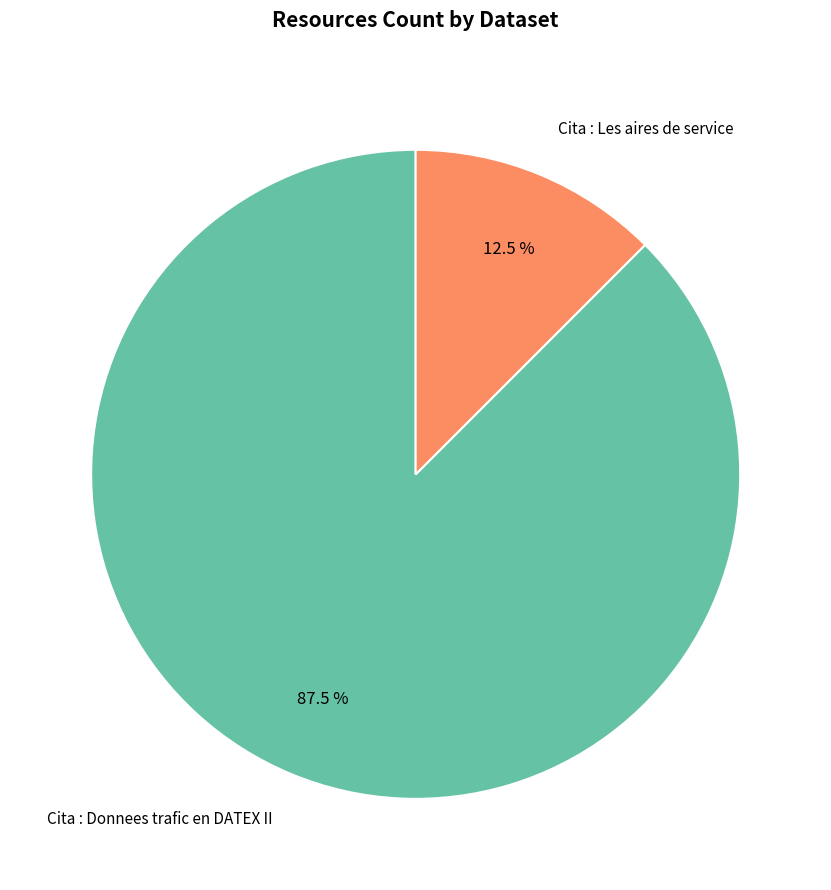

Rank the categories by value from highest to lowest.

Cita : Donnees trafic en DATEX II, Cita : Les aires de service